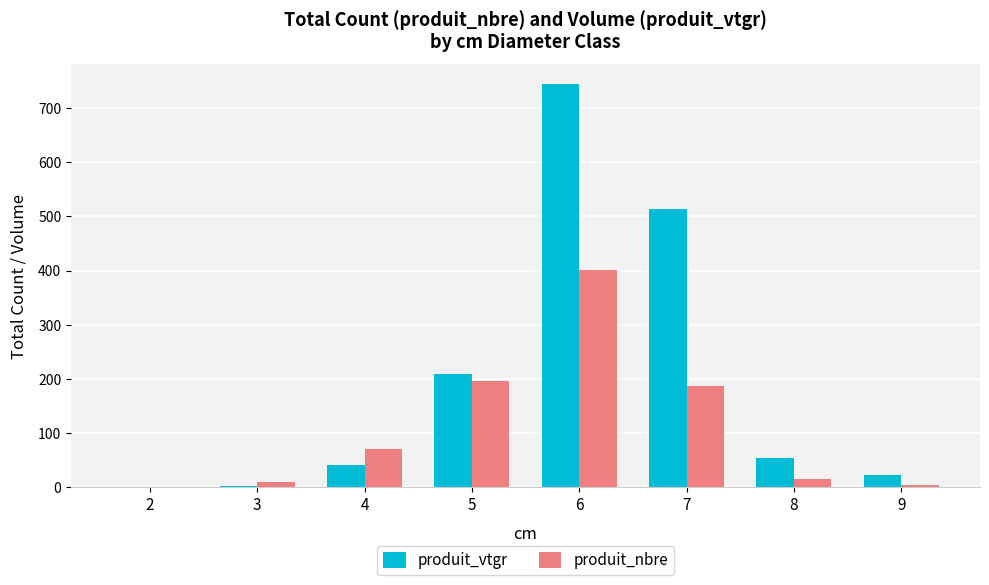

What is the highest value of the produit_vtgr series?

743.5